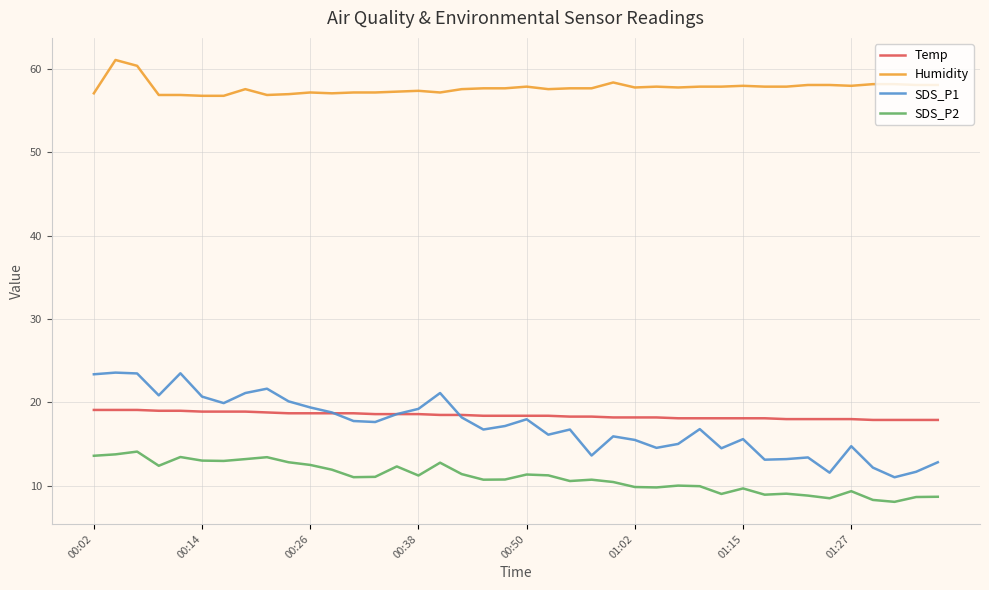

True or false: Temp and SDS_P1 cross at least once.

True